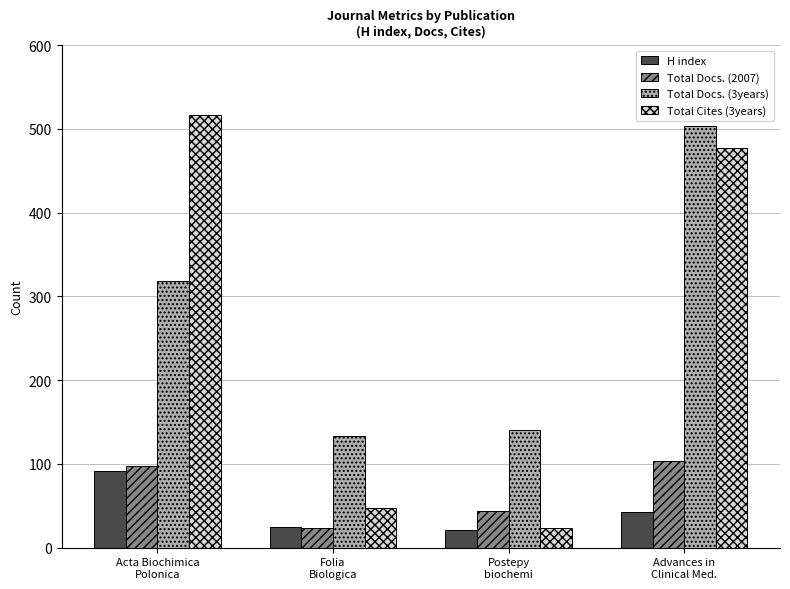

What are all the series names shown in the legend?

H index, Total Docs. (2007), Total Docs. (3years), Total Cites (3years)